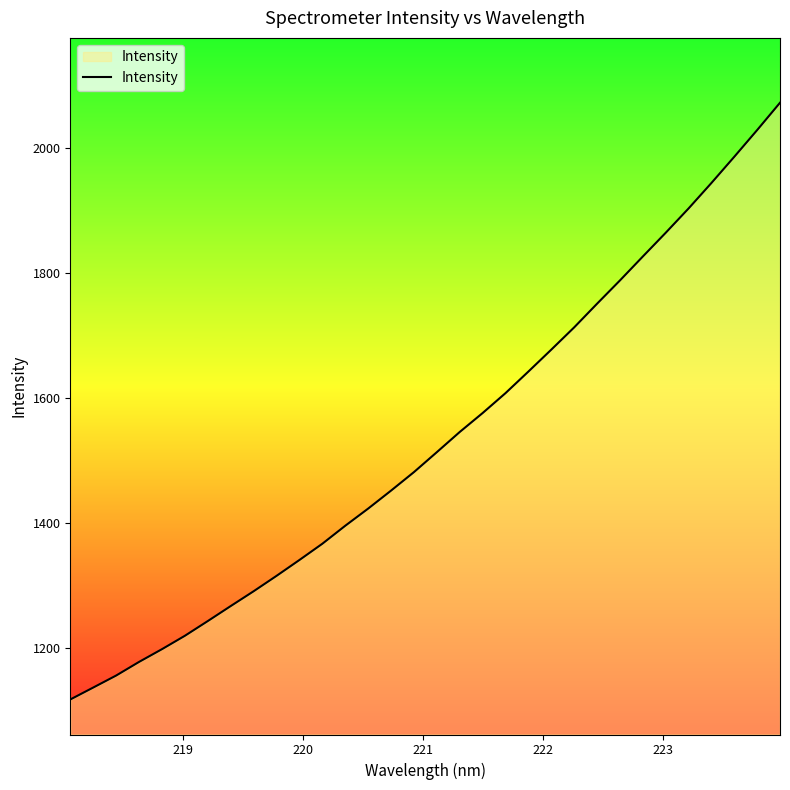

What is the minimum value shown in the chart?

1118.5